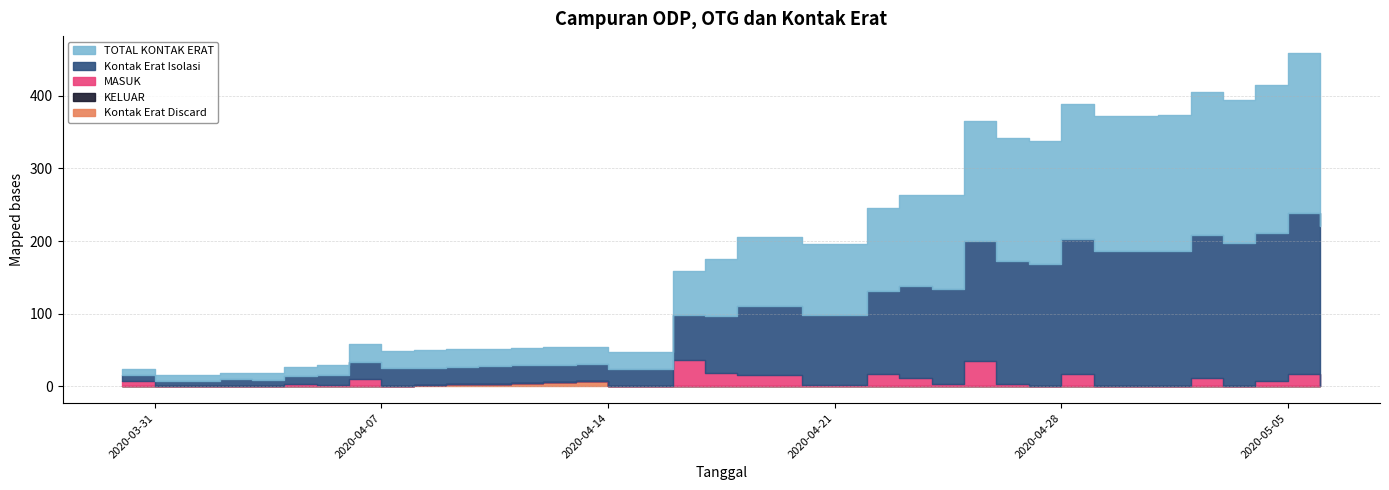

True or false: Kontak Erat Isolasi and MASUK intersect in this chart.

False